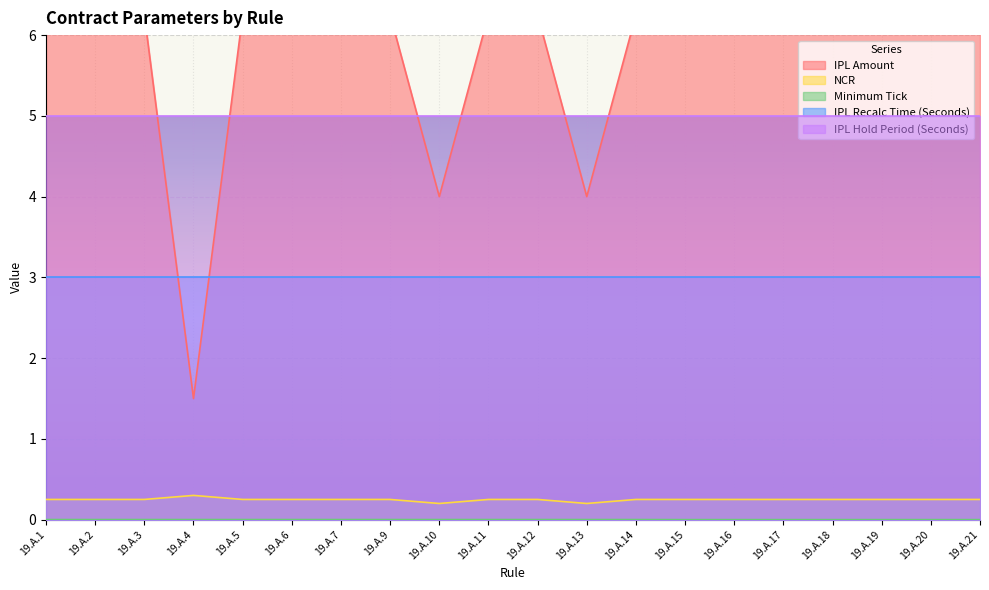

Is the value of IPL Amount at 19.A.18 greater than the value of Minimum Tick at 19.A.21?

Yes